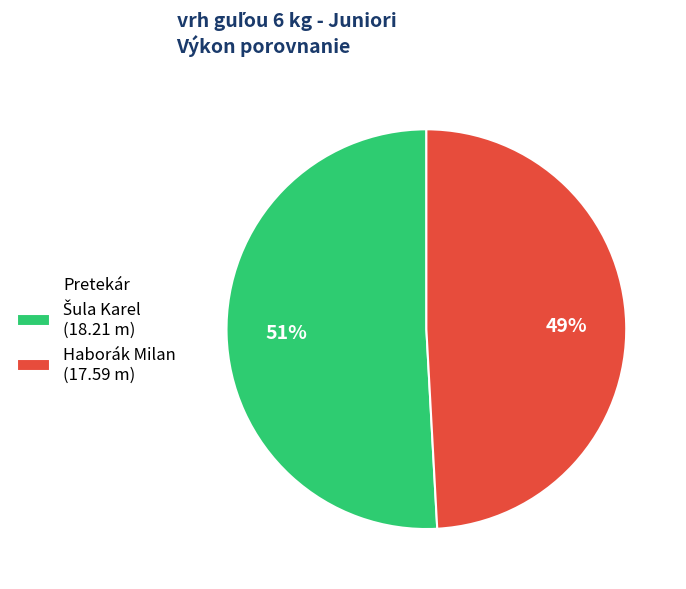

To the nearest percent, what is the average slice percentage?

50%